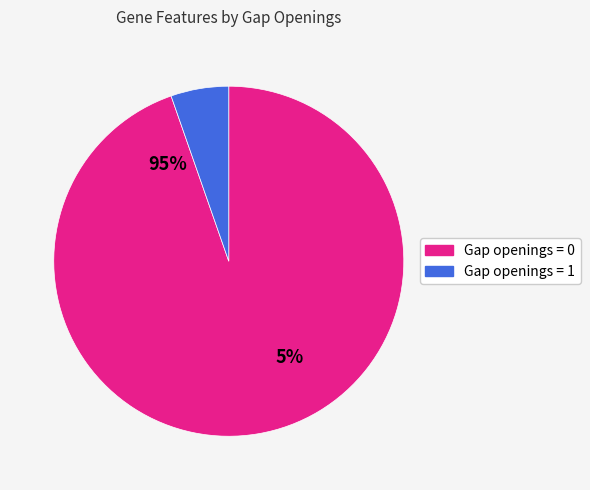

Is there a majority slice in this chart?

Yes